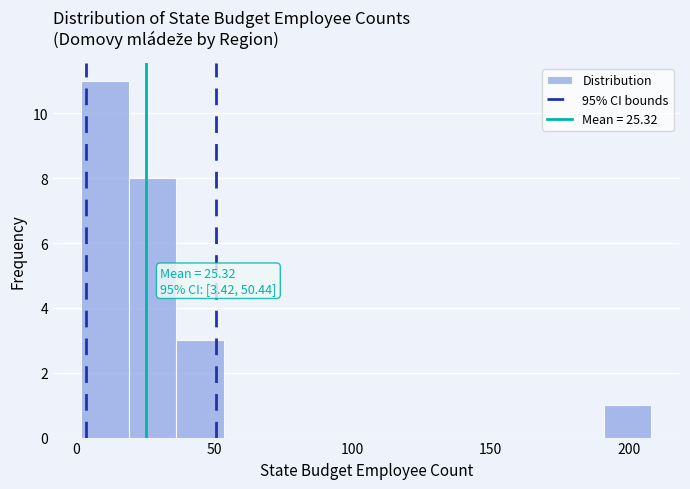

Around what value on the x-axis is the tallest bar? Give the approximate position of its centre, as read against the axis.

10